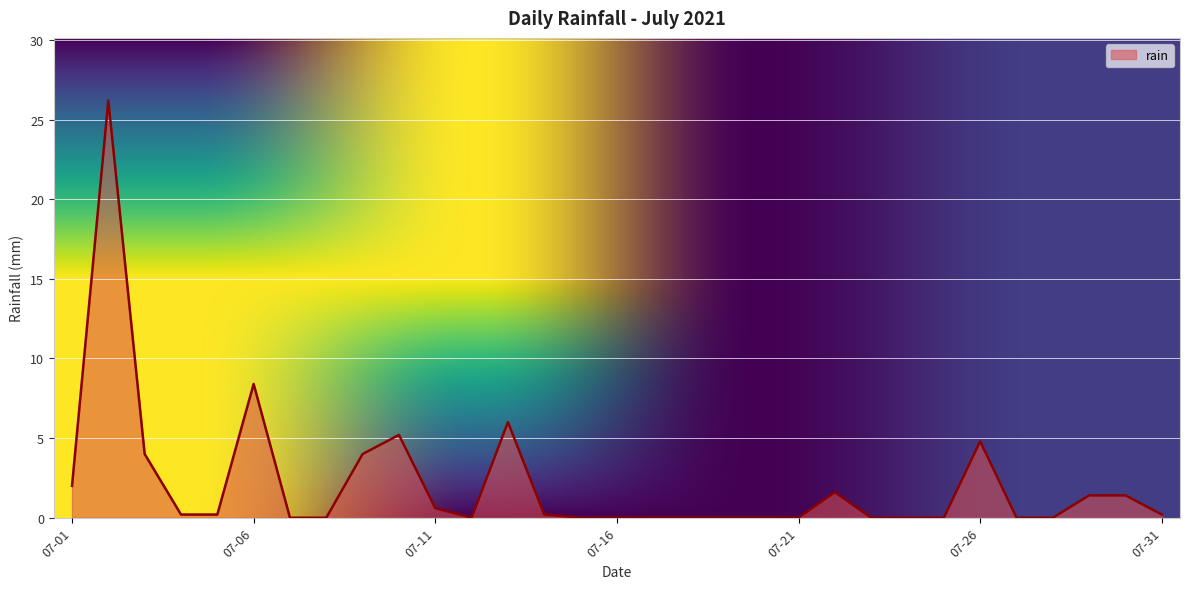

What is the difference between the maximum and minimum values?

26.2